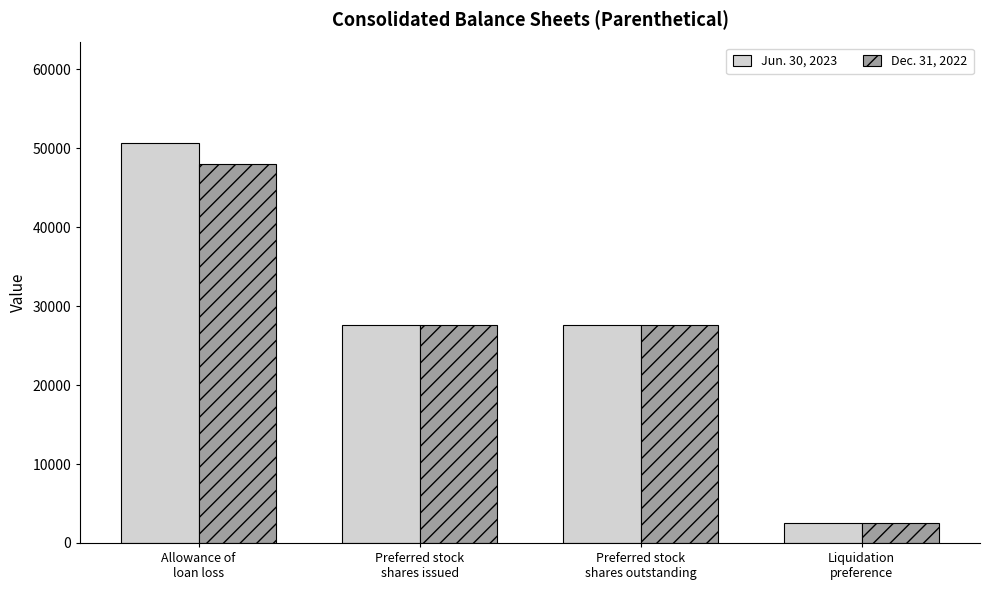

List the series in order of their peak value, lowest first.

Dec. 31, 2022, Jun. 30, 2023